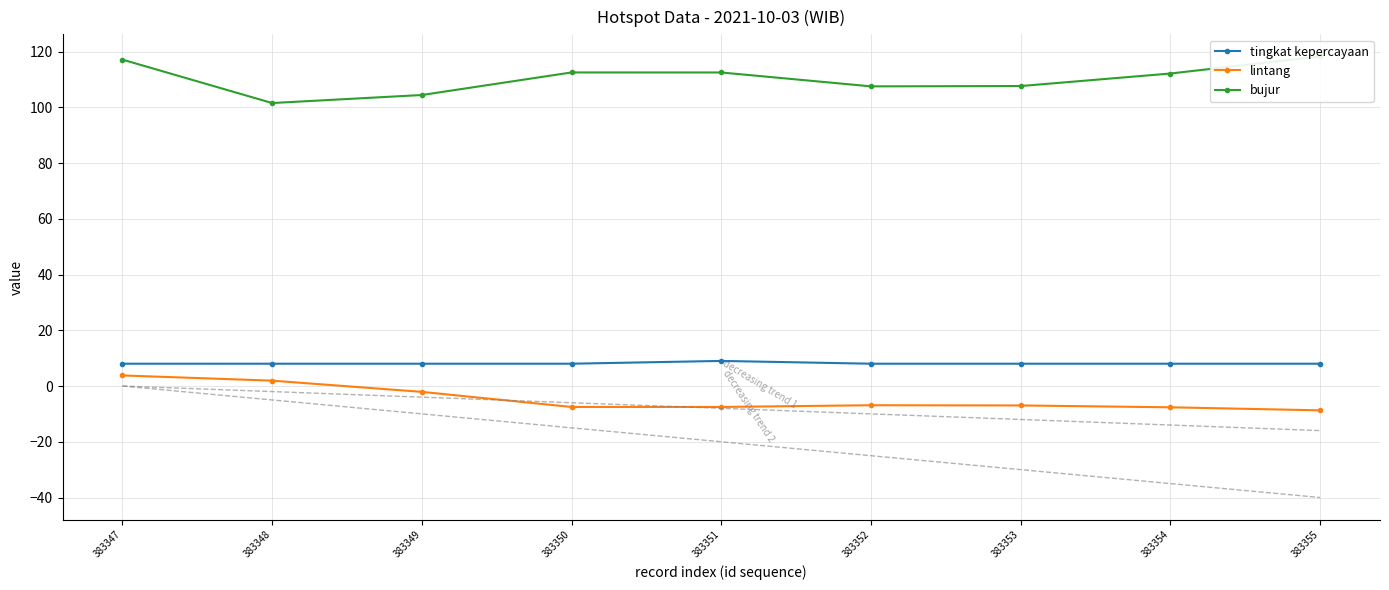

Which has a higher value, 383347 or 383352?

383347